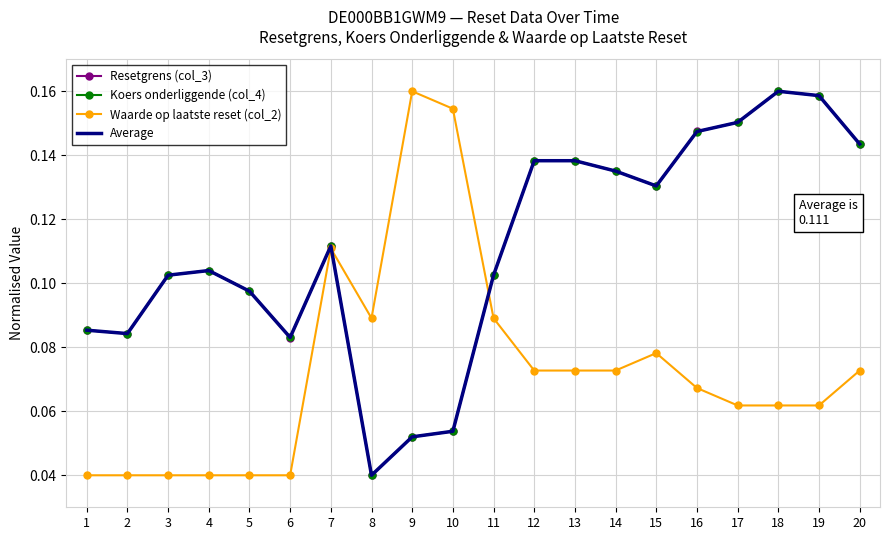

Which category has the highest value in the Waarde op laatste reset (col_2) series?

9